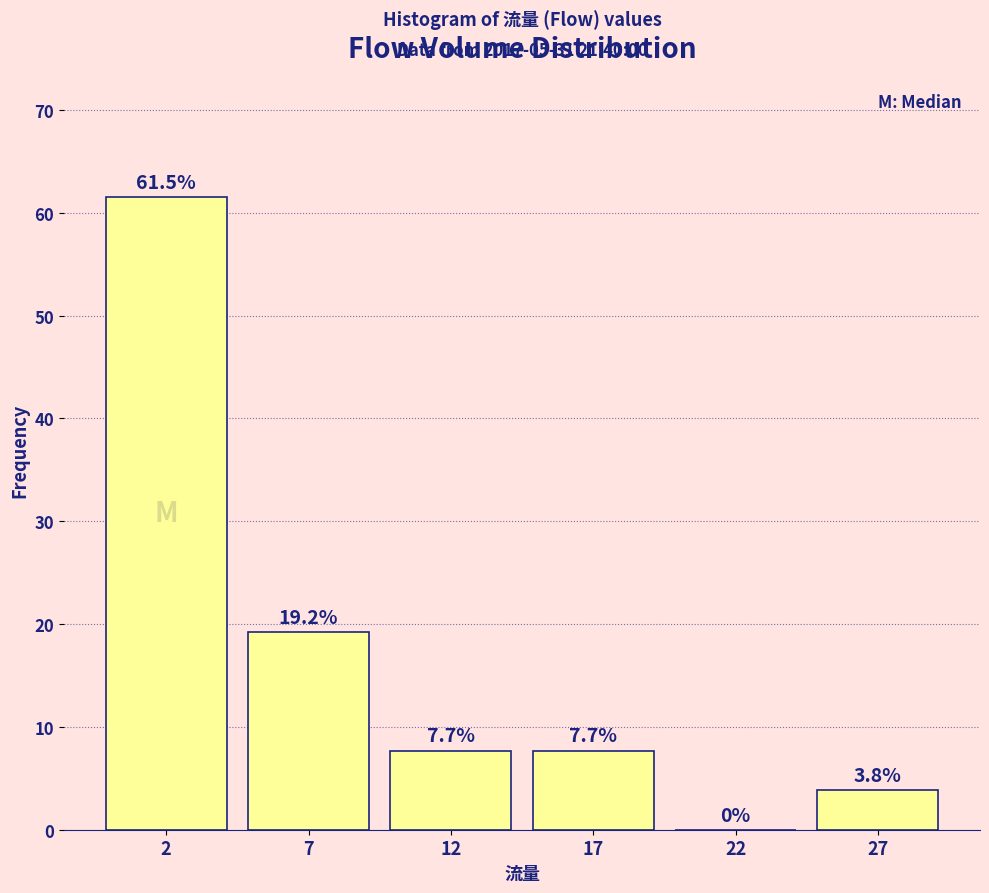

Reading left to right, extract all data points from this chart.

2=61.5	7=19.2	12=7.7	17=7.7	22=0.0	27=3.8